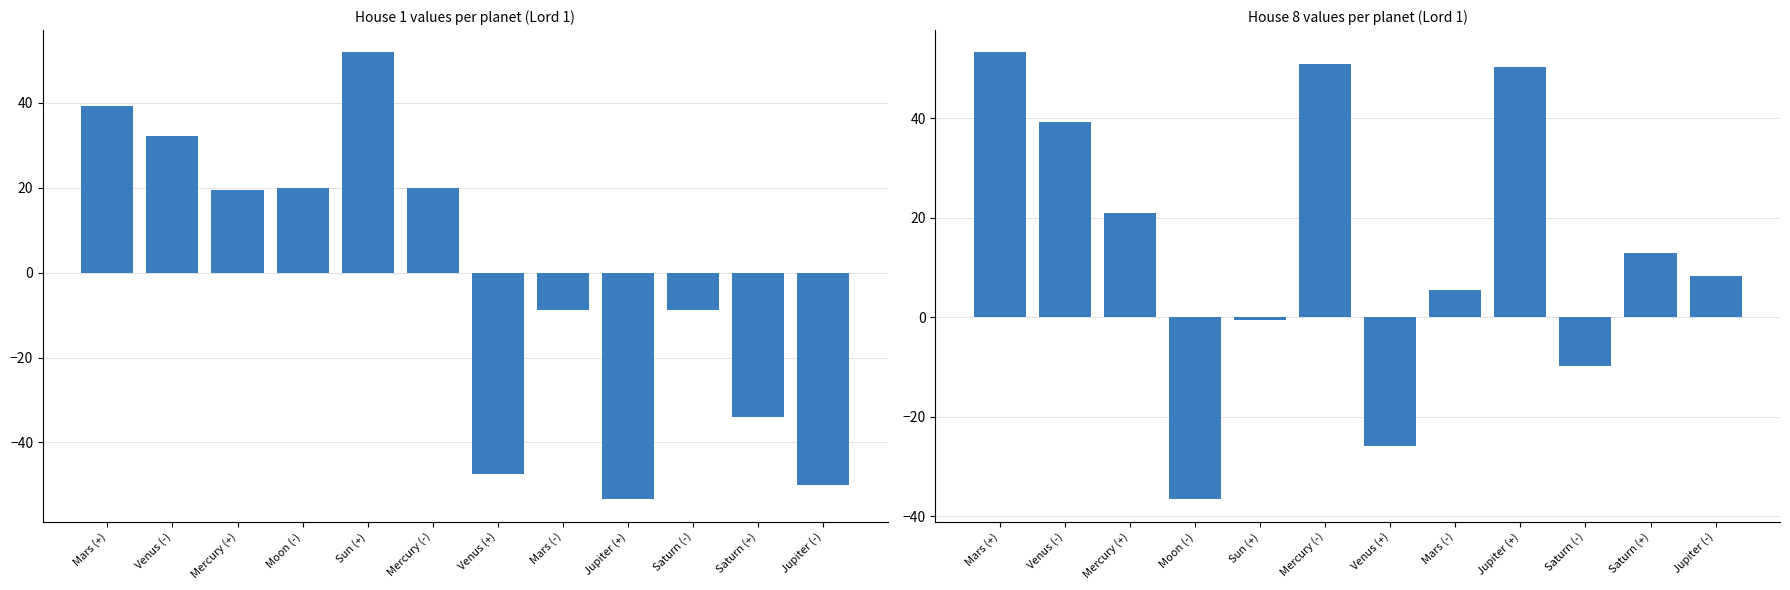

Reading right to left, list all the values displayed in this chart.

House 1: -50.1	-34.0	-8.7	-53.4	-8.8	-47.5	19.9	51.9	20.0	19.5	32.2	39.4
House 8: 8.3	12.9	-9.8	50.4	5.5	-25.8	50.9	-0.5	-36.6	20.9	39.2	53.2